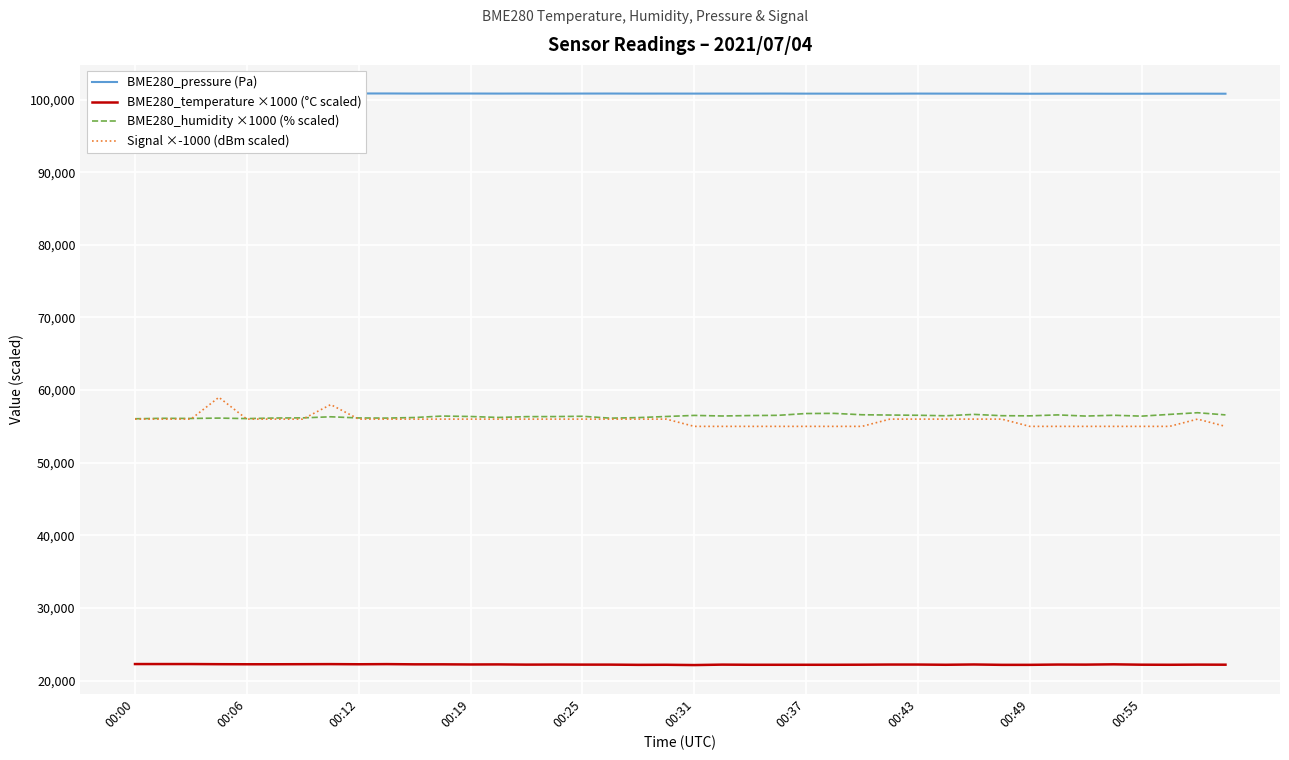

Between 13 and 19, which series saw the biggest shift?

BME280_humidity ×1000 (% scaled)